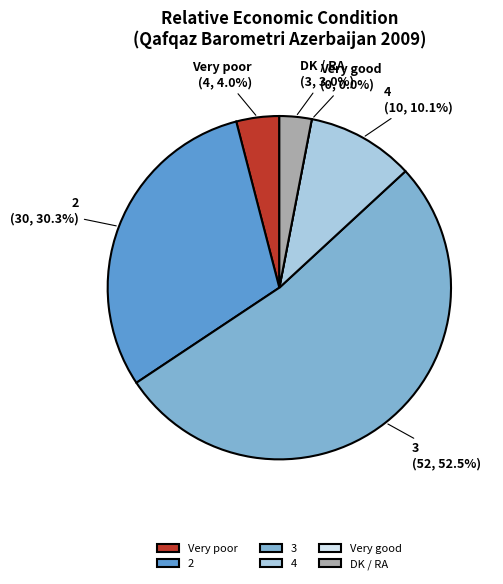

What is the change in value from 4 to Very good?

-10